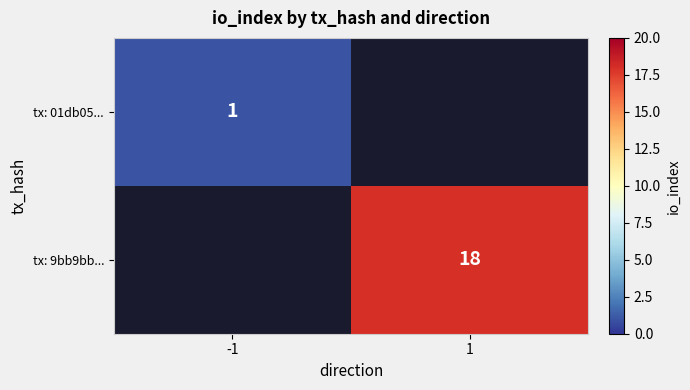

Is the value of tx: 9bb9bb... at 1 greater than the value of tx: 01db05... at 1?

No